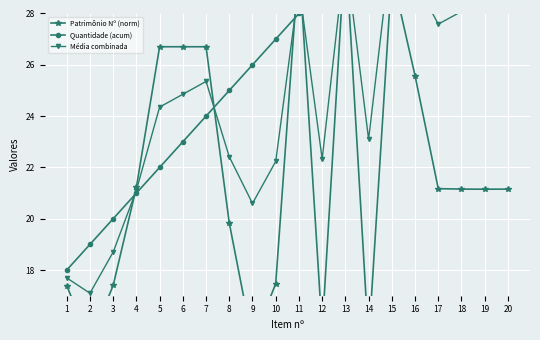

What is the minimum value shown in the chart?

15.2